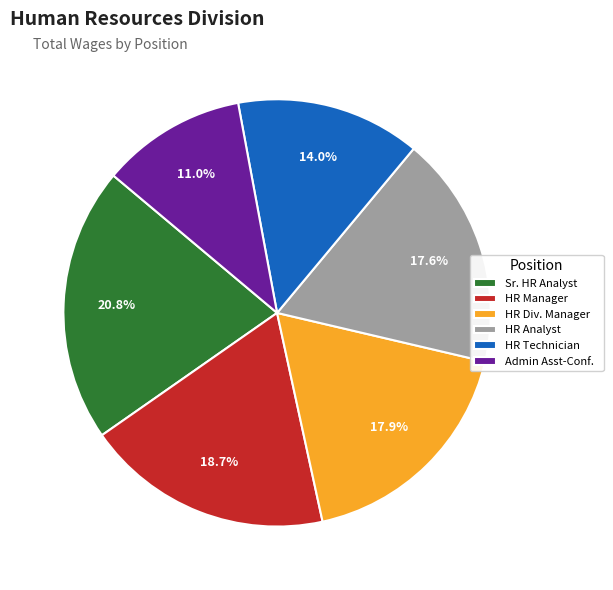

Do HR Technician and Sr. HR Analyst together represent more than half of the pie?

No